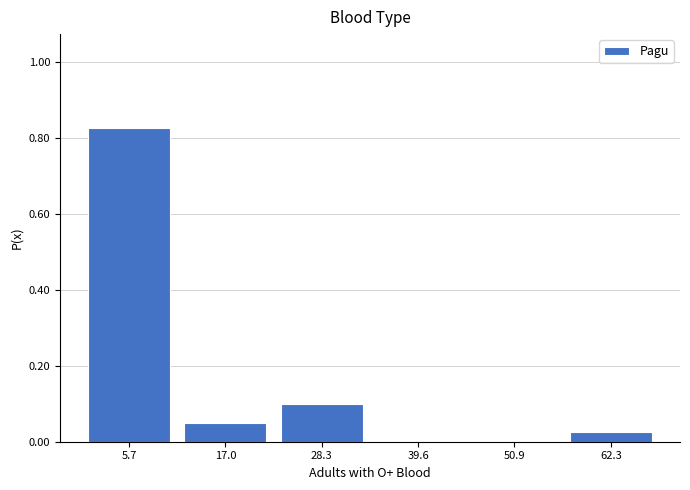

Reading left to right, list every bar in this chart as the range it spans on the x-axis followed by its height. Neither the bar edges nor the heights are printed on the chart, so give them approximately, as read against the axes.

0 to 12: 0.82
12 to 22: 0.06
22 to 34: 0.10
34 to 46: 0
46 to 56: 0
56 to 68: 0.02